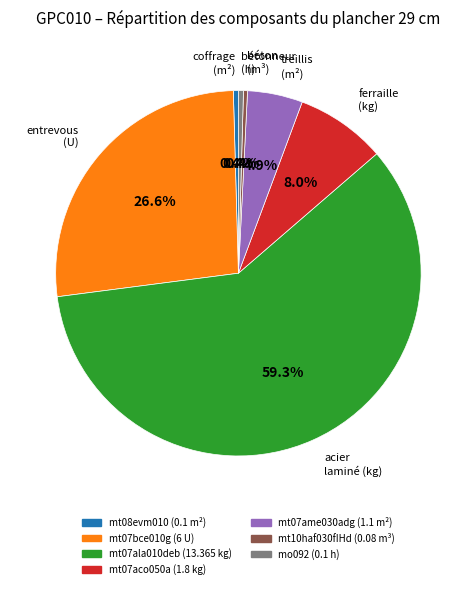

Is there any slice that represents more than half of the pie?

Yes